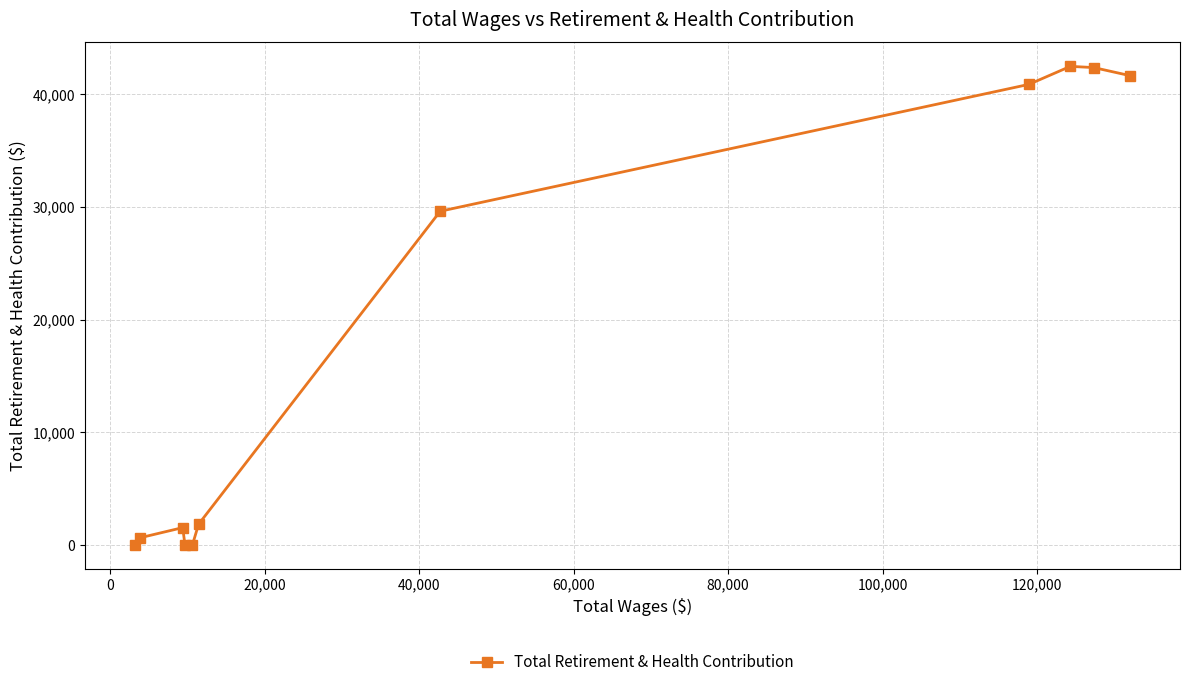

What is the difference between the maximum and second lowest values?

42486